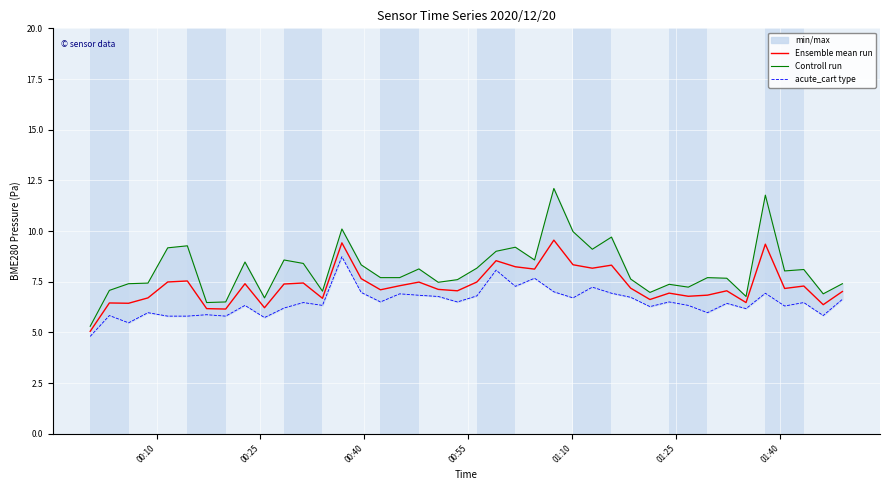

What is the highest value of the Ensemble mean run series?

9.6